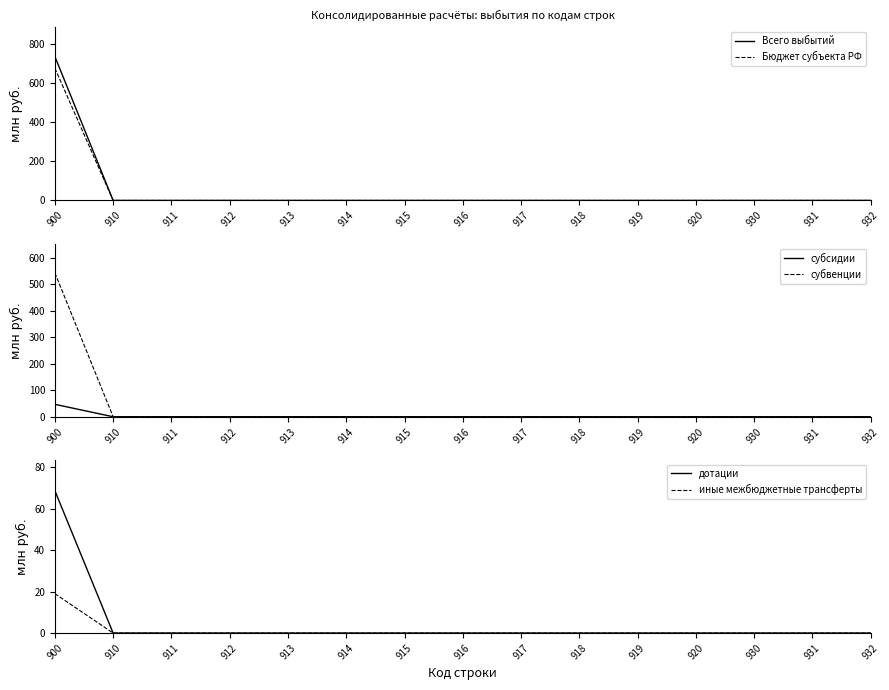

Which label corresponds to the smallest value in the chart?

910